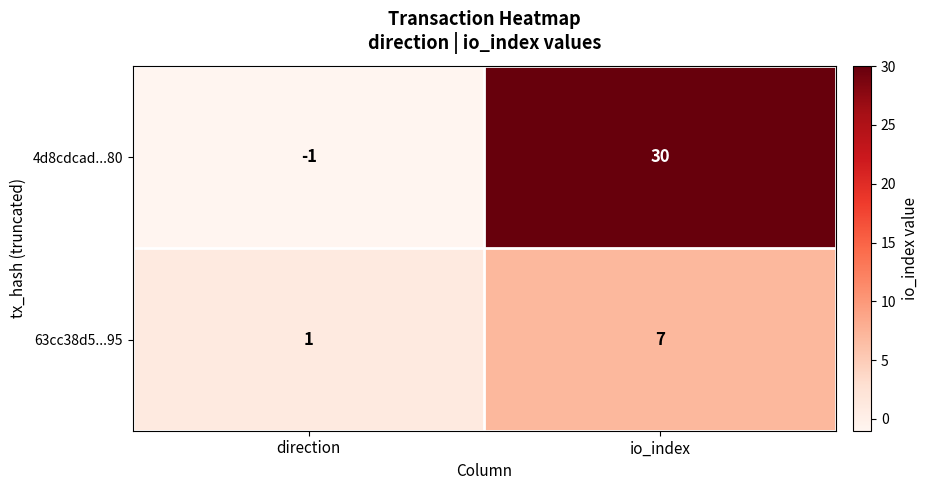

True or false: 4d8cdcad...80 has a value of -2 at direction.

False